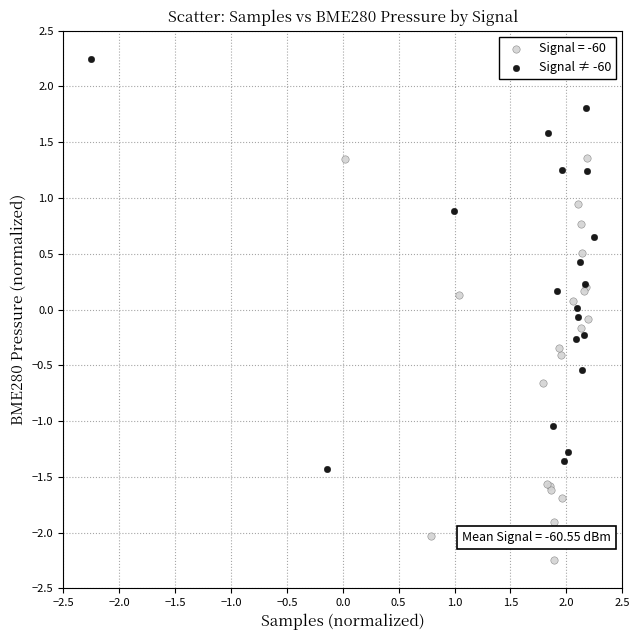

Which series reaches the minimum Y coordinate?

Signal = -60